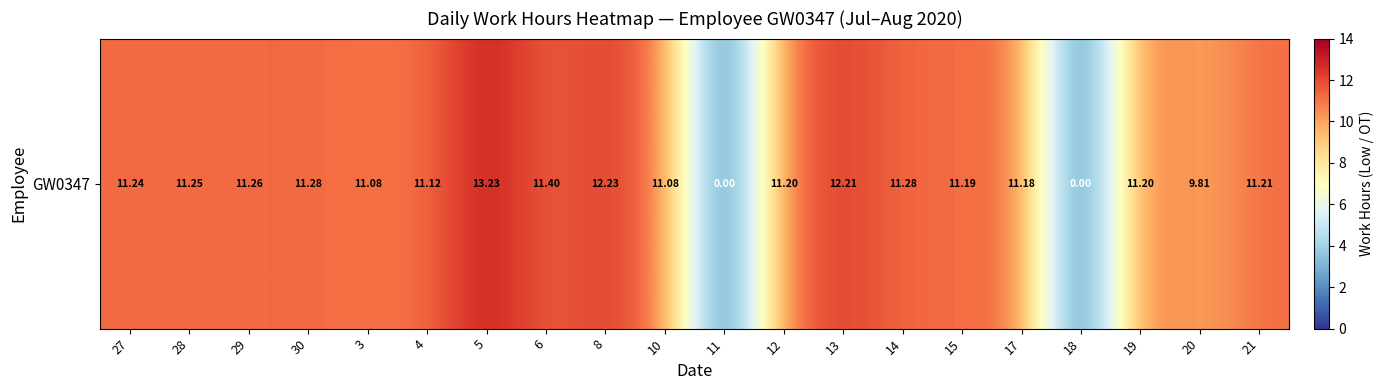

Where does the data first go above 11?

27